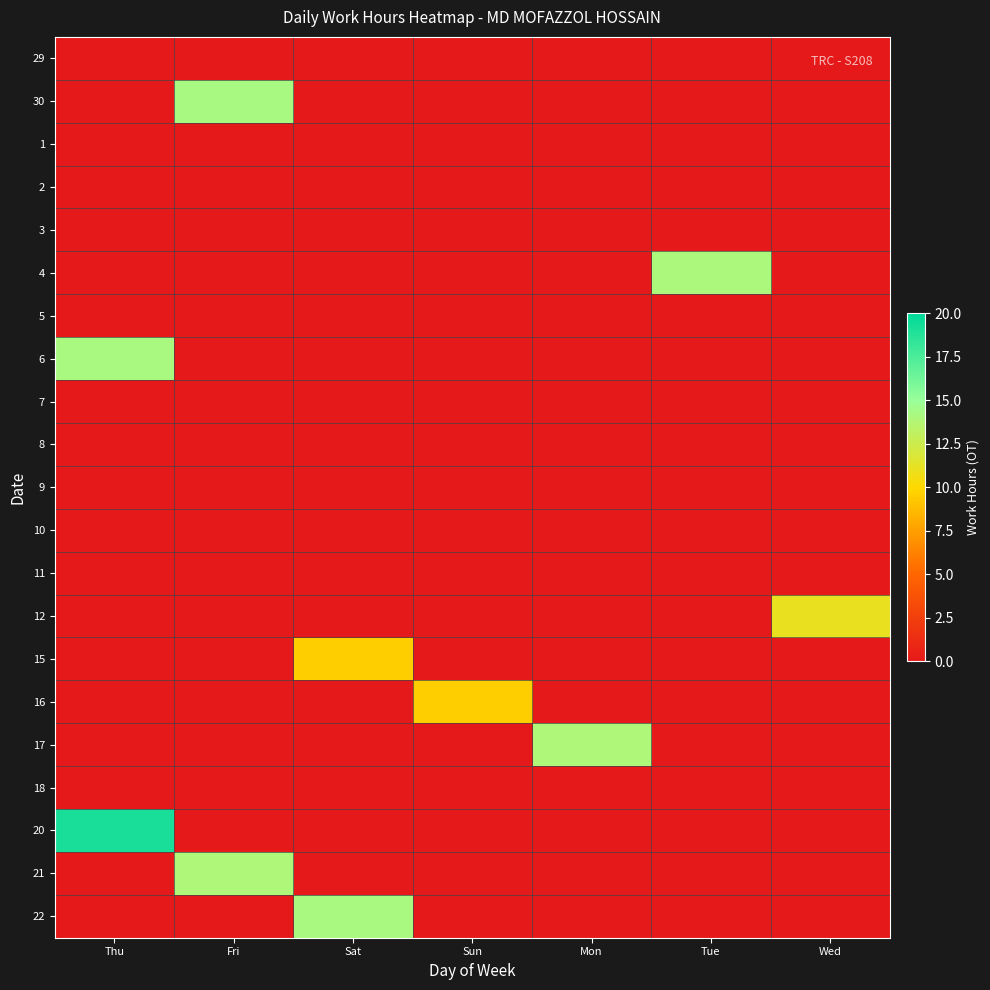

Reading left to right, extract all data points from this chart.

29: Thu=0.0	Fri=0.0	Sat=0.0	Sun=0.0	Mon=0.0	Tue=0.0	Wed=0.0
30: Thu=0.0	Fri=14.3	Sat=0.0	Sun=0.0	Mon=0.0	Tue=0.0	Wed=0.0
1: Thu=0.0	Fri=0.0	Sat=0.0	Sun=0.0	Mon=0.0	Tue=0.0	Wed=0.0
2: Thu=0.0	Fri=0.0	Sat=0.0	Sun=0.0	Mon=0.0	Tue=0.0	Wed=0.0
3: Thu=0.0	Fri=0.0	Sat=0.0	Sun=0.0	Mon=0.0	Tue=0.0	Wed=0.0
4: Thu=0.0	Fri=0.0	Sat=0.0	Sun=0.0	Mon=0.0	Tue=14.1	Wed=0.0
5: Thu=0.0	Fri=0.0	Sat=0.0	Sun=0.0	Mon=0.0	Tue=0.0	Wed=0.0
6: Thu=14.2	Fri=0.0	Sat=0.0	Sun=0.0	Mon=0.0	Tue=0.0	Wed=0.0
7: Thu=0.0	Fri=0.0	Sat=0.0	Sun=0.0	Mon=0.0	Tue=0.0	Wed=0.0
8: Thu=0.0	Fri=0.0	Sat=0.0	Sun=0.0	Mon=0.0	Tue=0.0	Wed=0.0
9: Thu=0.0	Fri=0.0	Sat=0.0	Sun=0.0	Mon=0.0	Tue=0.0	Wed=0.0
10: Thu=0.0	Fri=0.0	Sat=0.0	Sun=0.0	Mon=0.0	Tue=0.0	Wed=0.0
11: Thu=0.0	Fri=0.0	Sat=0.0	Sun=0.0	Mon=0.0	Tue=0.0	Wed=0.0
12: Thu=0.0	Fri=0.0	Sat=0.0	Sun=0.0	Mon=0.0	Tue=0.0	Wed=11.1
15: Thu=0.0	Fri=0.0	Sat=9.6	Sun=0.0	Mon=0.0	Tue=0.0	Wed=0.0
16: Thu=0.0	Fri=0.0	Sat=0.0	Sun=9.6	Mon=0.0	Tue=0.0	Wed=0.0
17: Thu=0.0	Fri=0.0	Sat=0.0	Sun=0.0	Mon=14.0	Tue=0.0	Wed=0.0
18: Thu=0.0	Fri=0.0	Sat=0.0	Sun=0.0	Mon=0.0	Tue=0.0	Wed=0.0
20: Thu=19.2	Fri=0.0	Sat=0.0	Sun=0.0	Mon=0.0	Tue=0.0	Wed=0.0
21: Thu=0.0	Fri=14.0	Sat=0.0	Sun=0.0	Mon=0.0	Tue=0.0	Wed=0.0
22: Thu=0.0	Fri=0.0	Sat=14.2	Sun=0.0	Mon=0.0	Tue=0.0	Wed=0.0